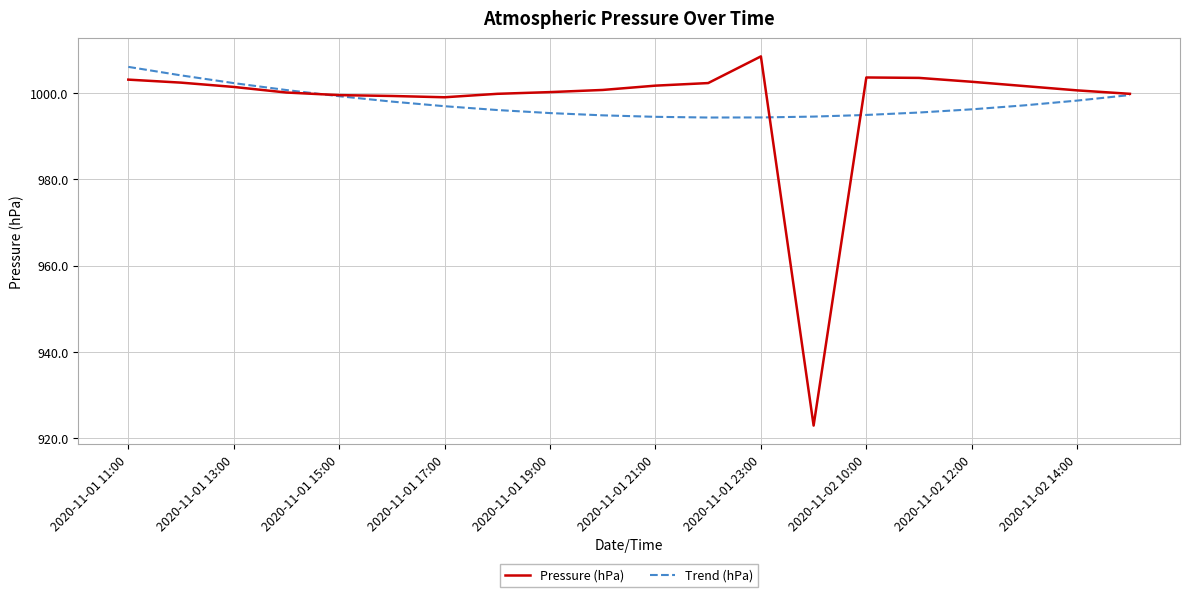

True or false: Pressure (hPa) and Trend (hPa) intersect in this chart.

True